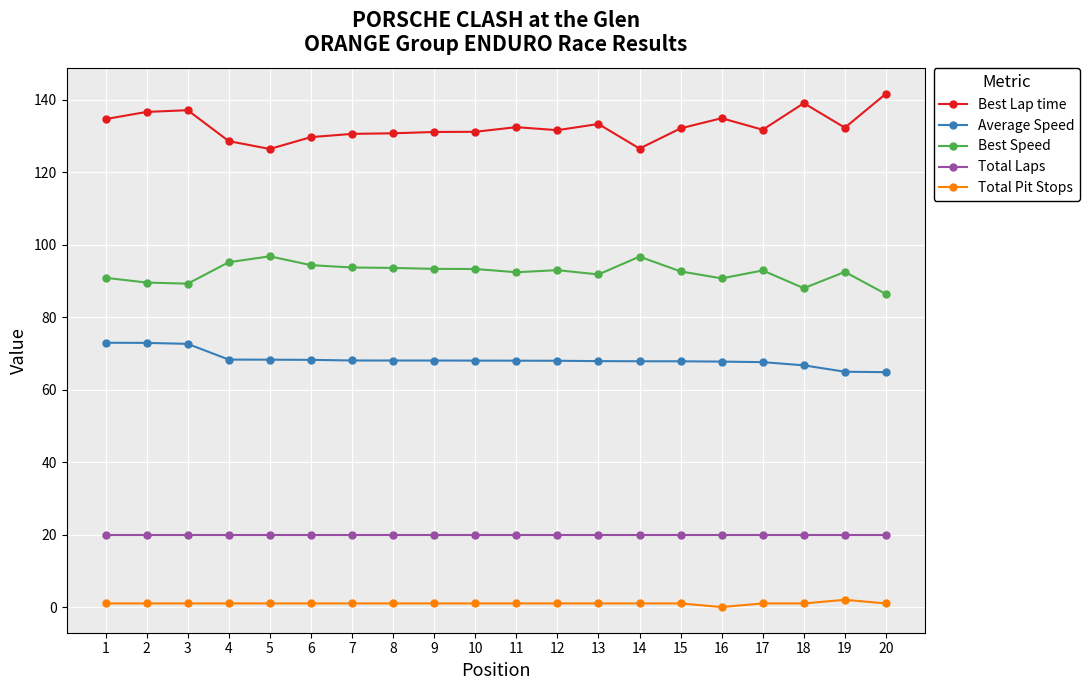

True or false: Best Speed and Average Speed cross at least once.

False